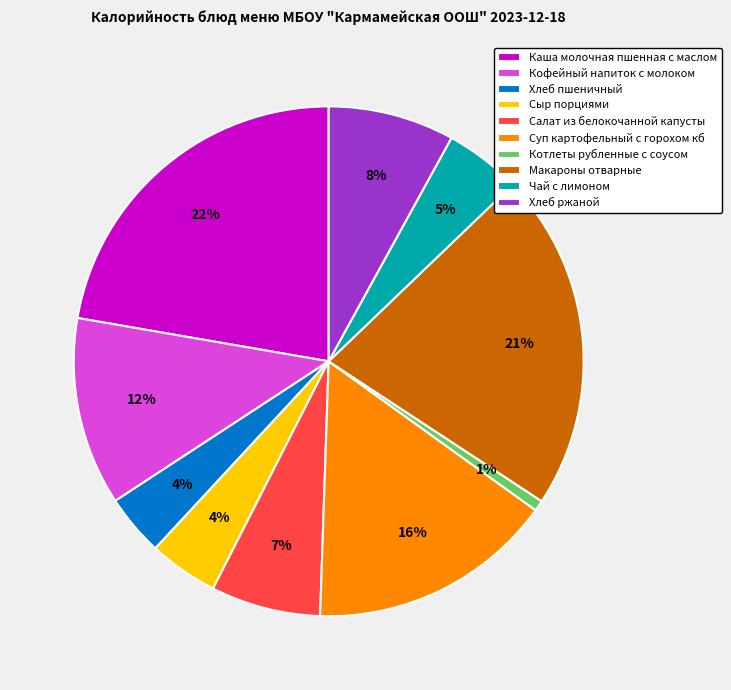

Does Каша молочная пшенная с маслом represent more than half of the total?

No